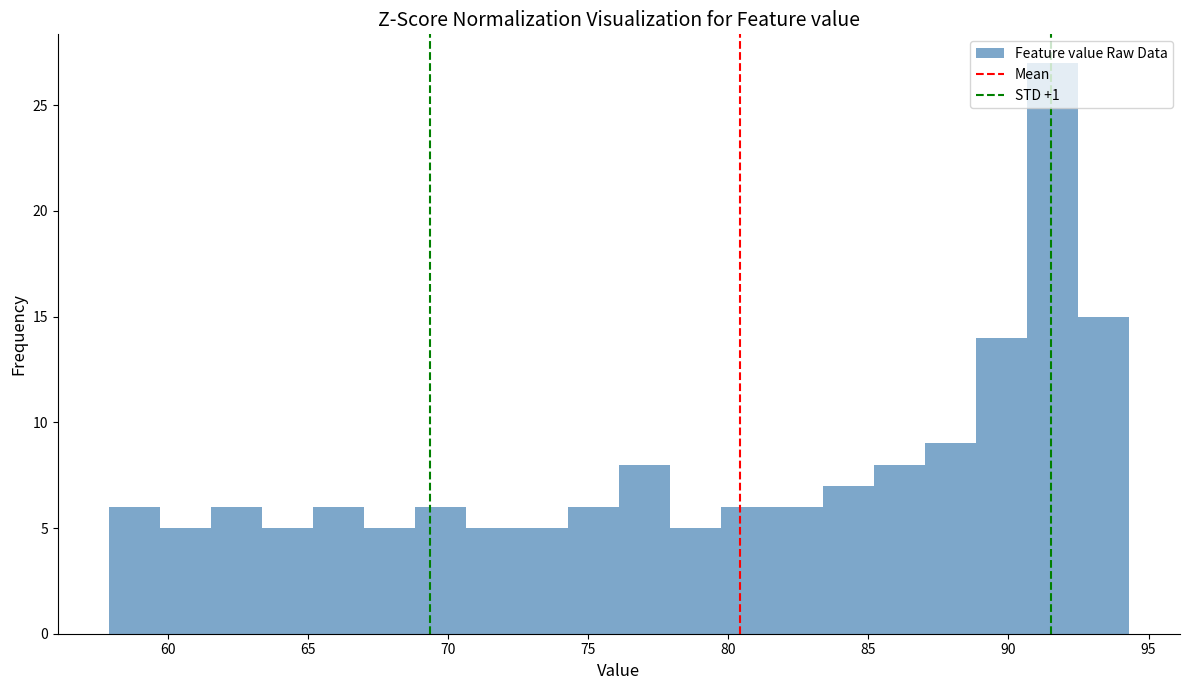

Read against the x-axis, roughly where is the centre of the tallest bar?

91.5